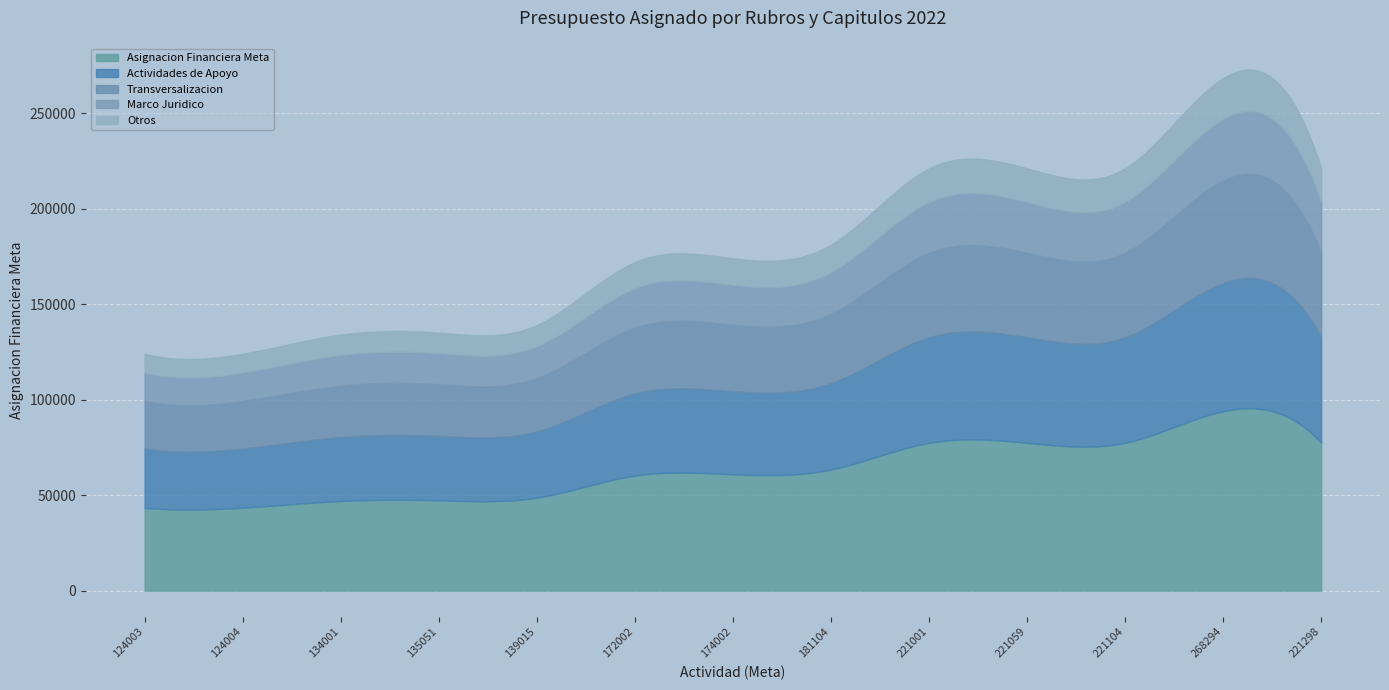

Between 221298 and 134001, which is larger?

221298